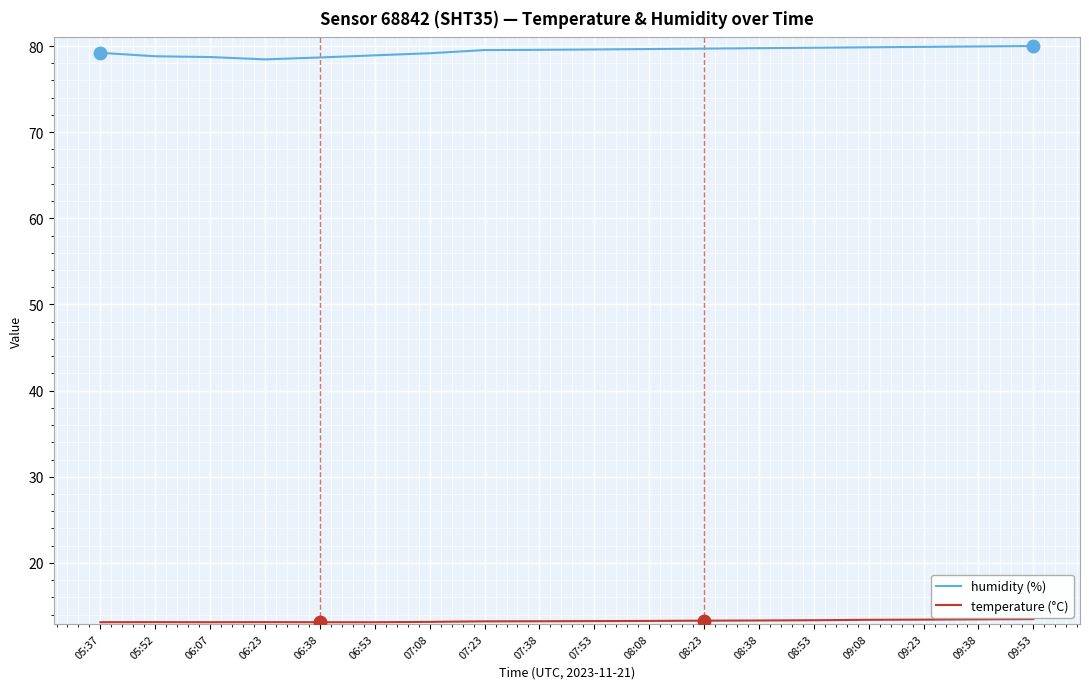

What is the maximum value for humidity (%)?

80.0